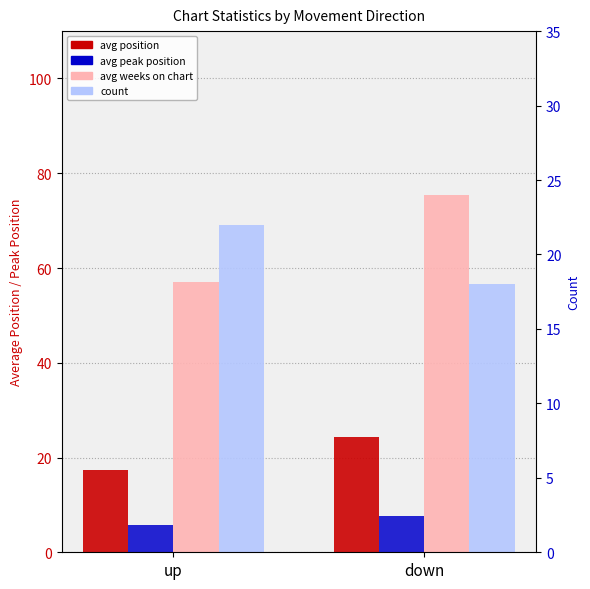

How many data points in count are less than 22?

1